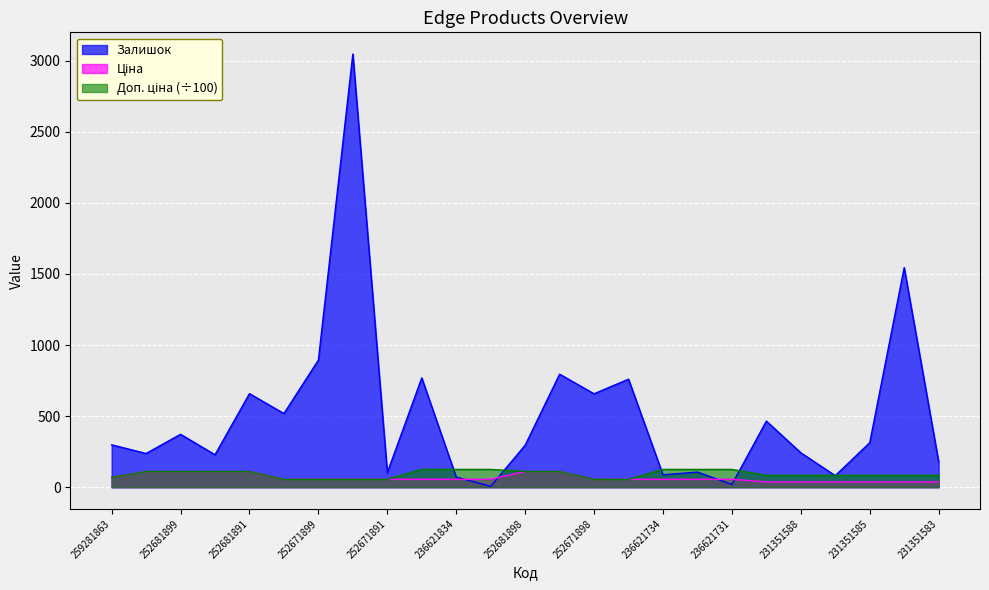

Reading left to right, list all the values displayed in this chart.

Залишок: 298.0	237.0	372.0	228.0	658.0	518.0	894.0	3048.0	102.0	769.0	71.0	6.0	295.0	795.0	657.0	760.0	87.0	106.0	19.0	465.0	242.0	81.0	313.0	1545.0	179.0
Ціна: 69.4	110.5	110.5	110.5	110.5	55.3	55.3	55.3	55.3	55.5	55.5	55.5	110.5	110.5	55.3	55.3	55.5	55.5	55.5	37.0	37.0	37.0	37.0	37.0	37.0
Доп. ціна: 69.4	110.5	110.5	110.5	110.5	55.3	55.3	55.3	55.3	124.8	124.8	124.8	110.5	110.5	55.3	55.3	124.8	124.8	124.8	83.2	83.2	83.2	83.2	83.2	83.2